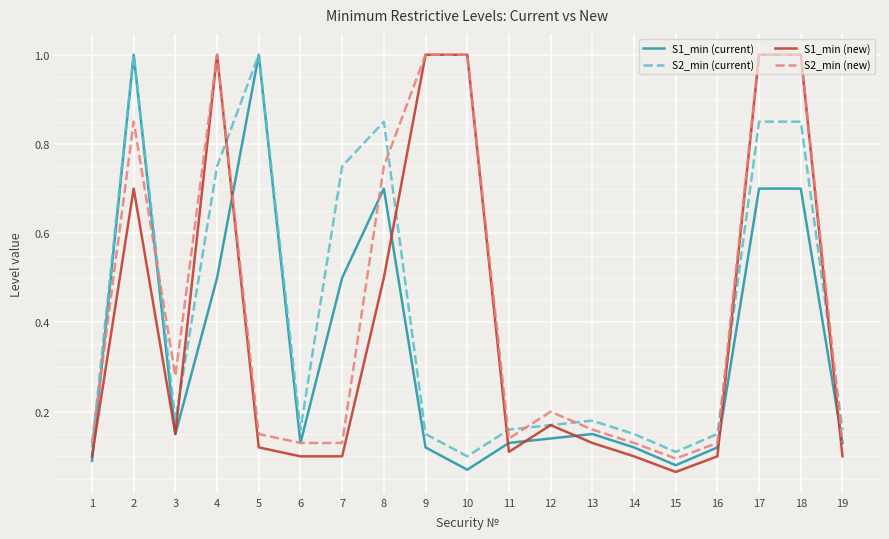

At which label is S2_min (current) closest to 0?

10